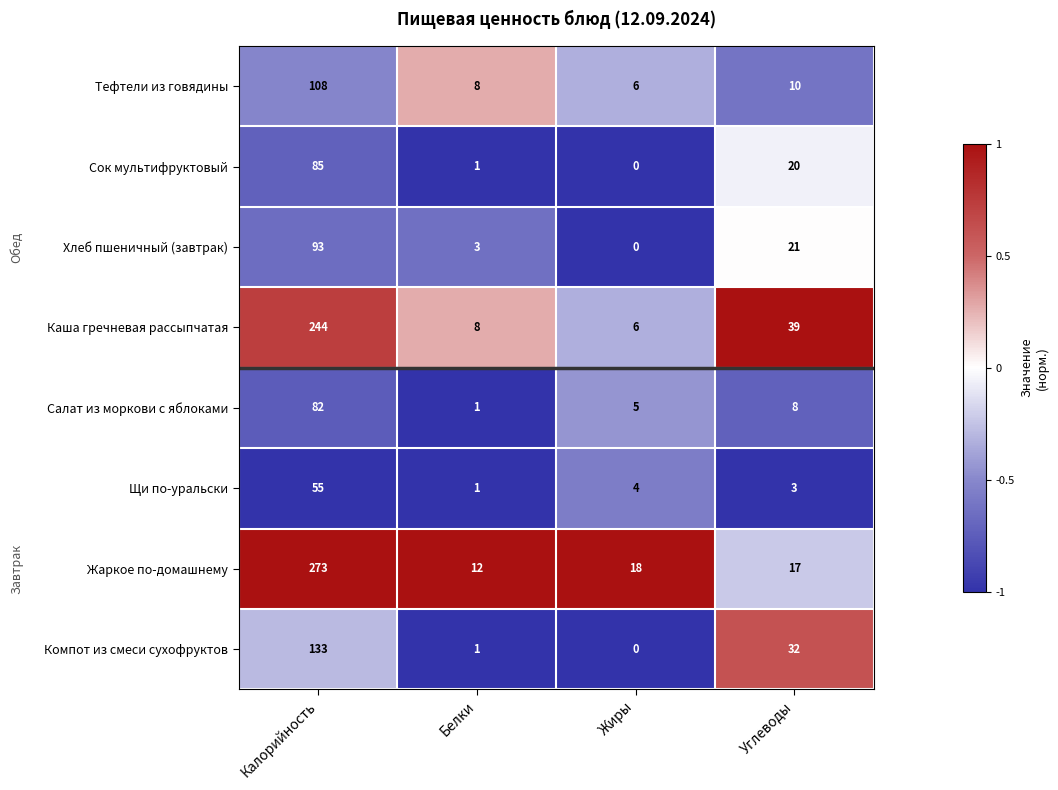

What is the maximum value shown in the chart?

273